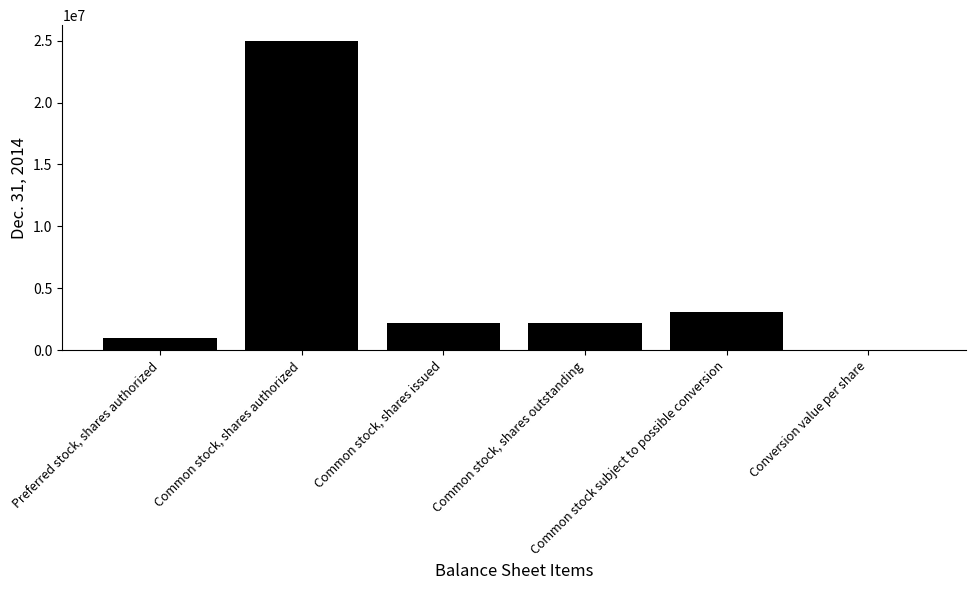

What is the sum of all values?

33540160